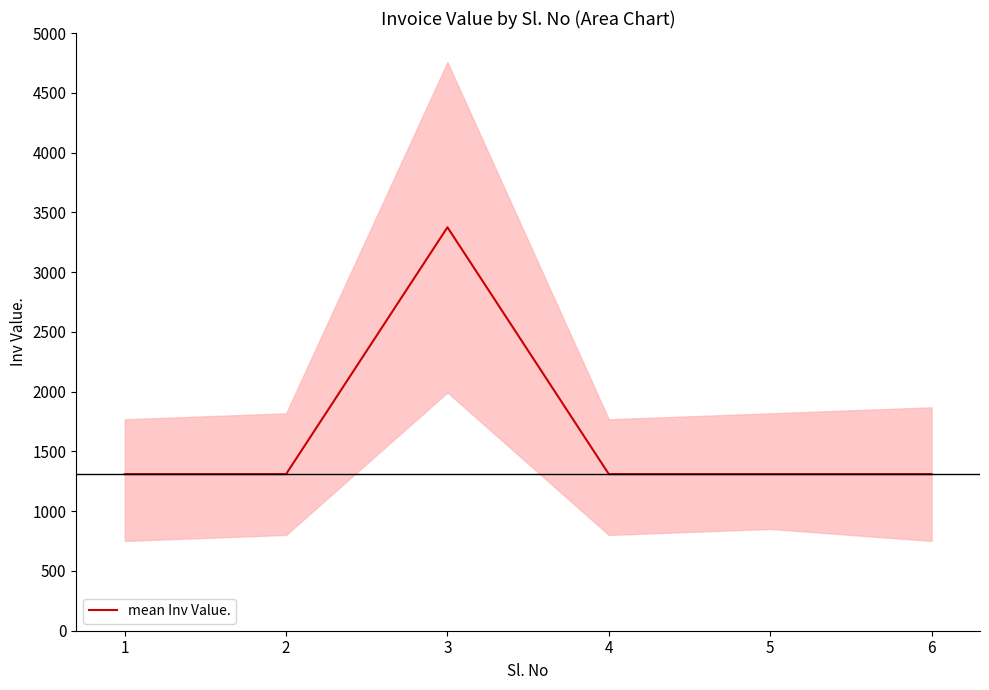

Between 1 and 3, which is larger?

3